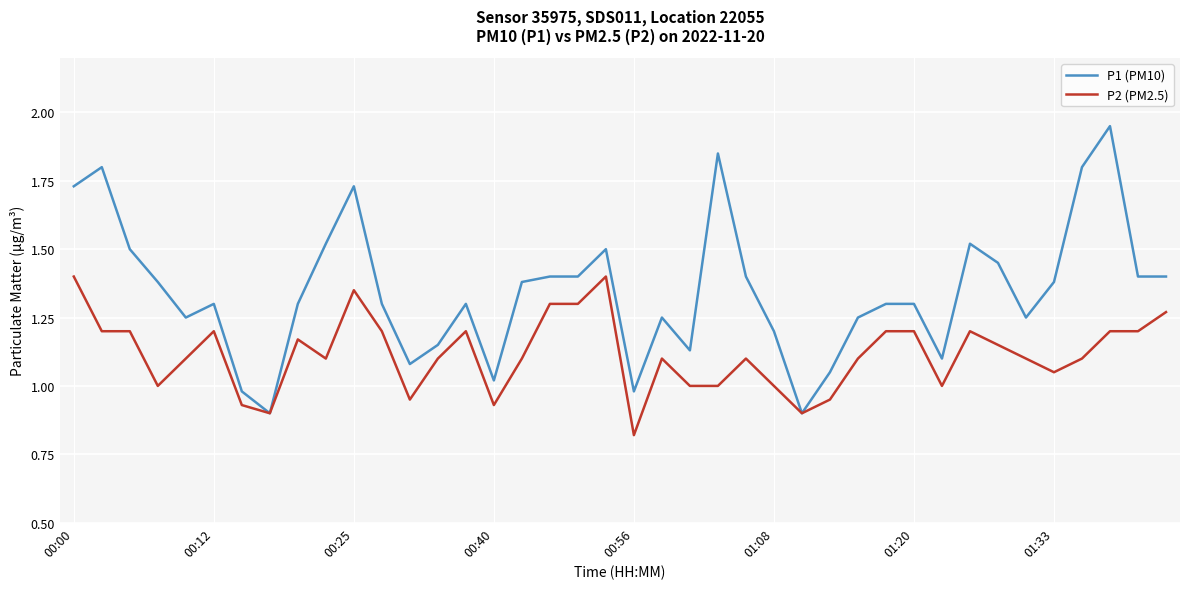

Rank the series by their maximum value, from highest to lowest.

P1 (PM10), P2 (PM2.5)